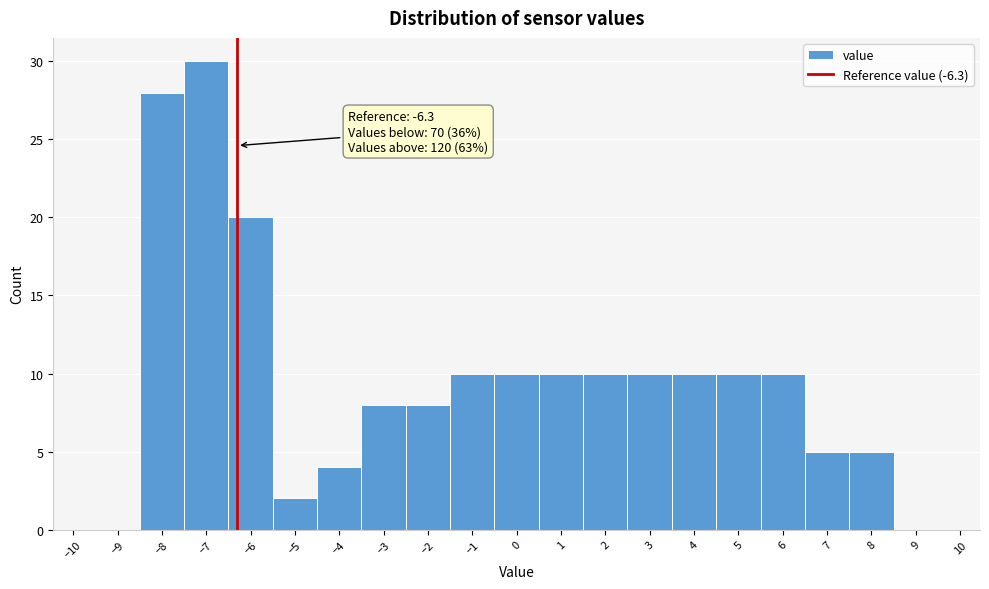

Over which range of the x-axis is the bar tallest?

-7.5 to -6.5